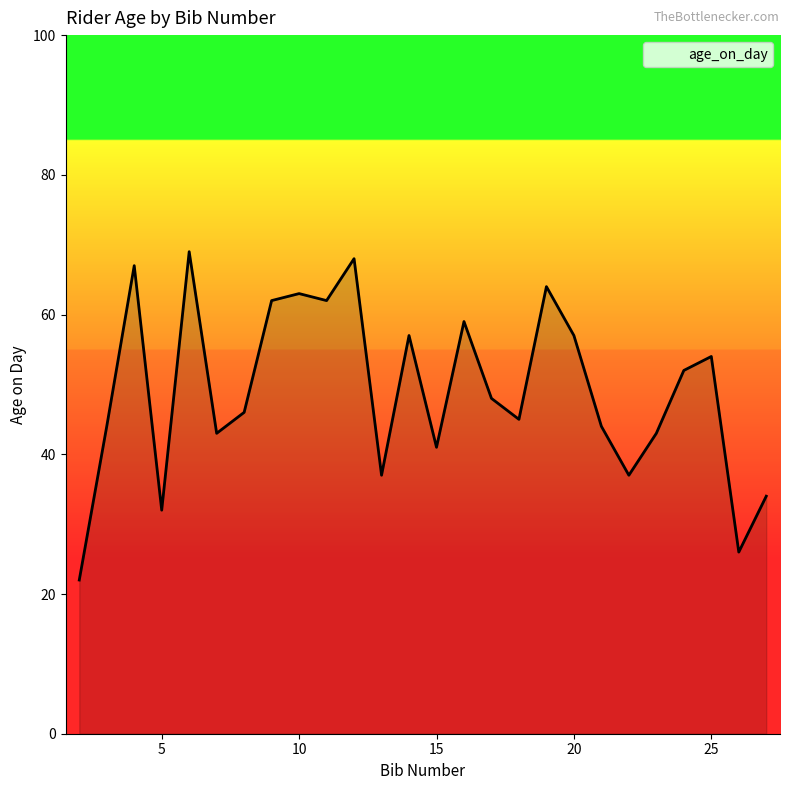

What is the difference between the maximum and minimum values?

47